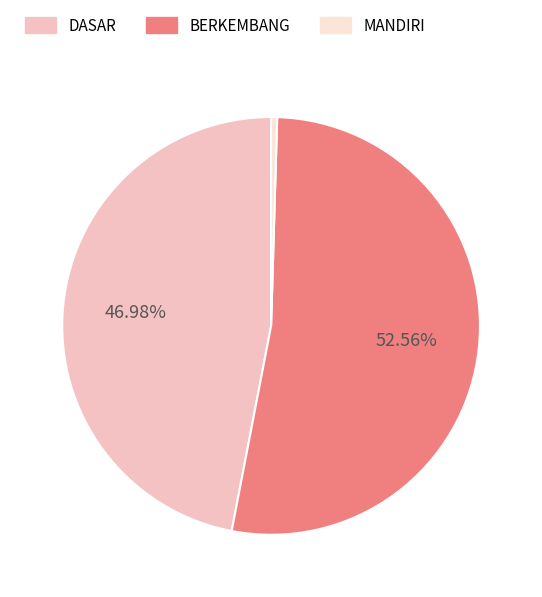

Which category has the biggest portion of the pie?

BERKEMBANG